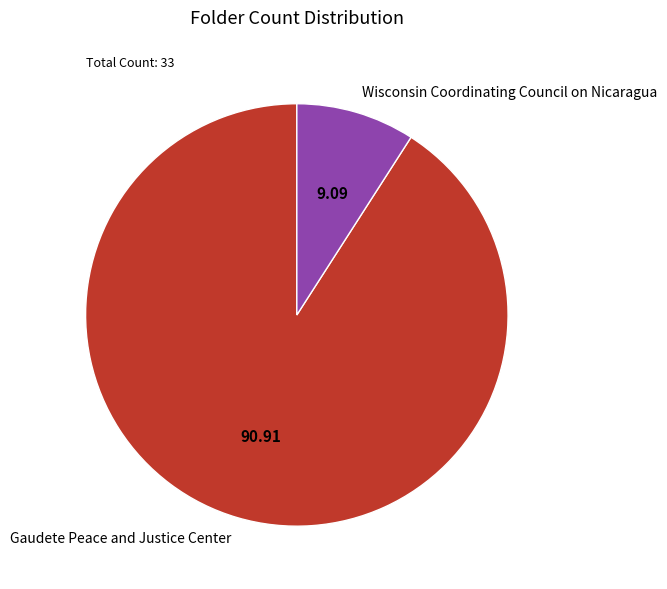

Which category accounts for the majority?

Gaudete Peace and Justice Center